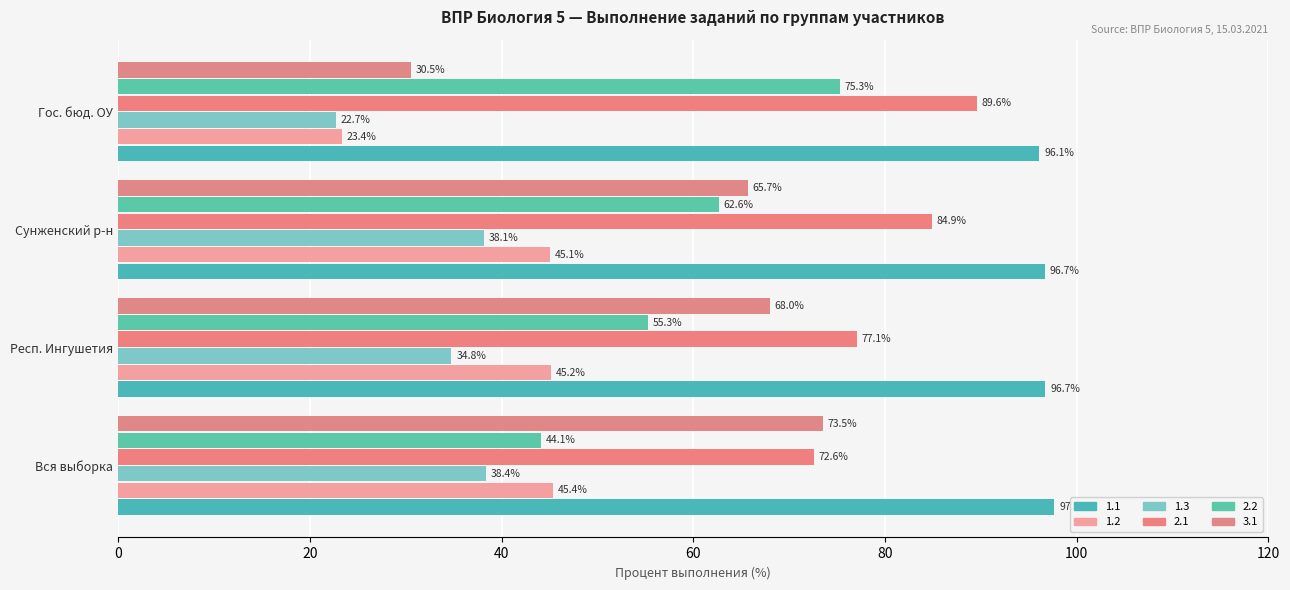

What is the minimum value for 1.2?

23.4